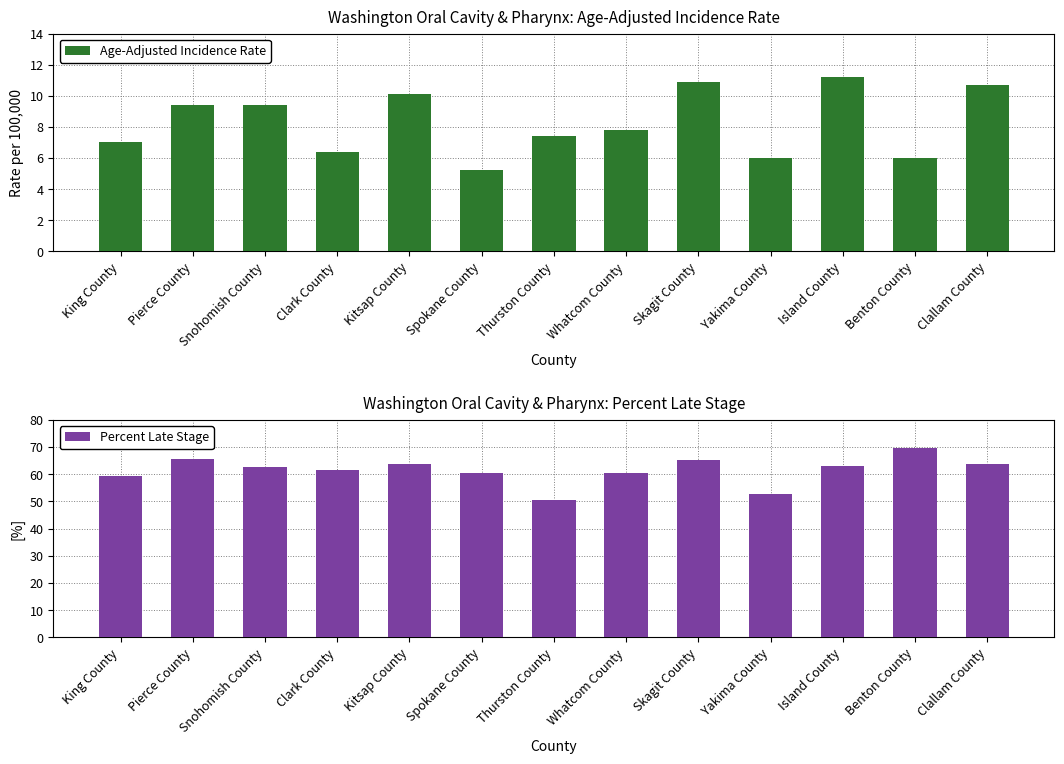

What is the difference between the Percent Late Stage values at Pierce County and Yakima County?

12.8